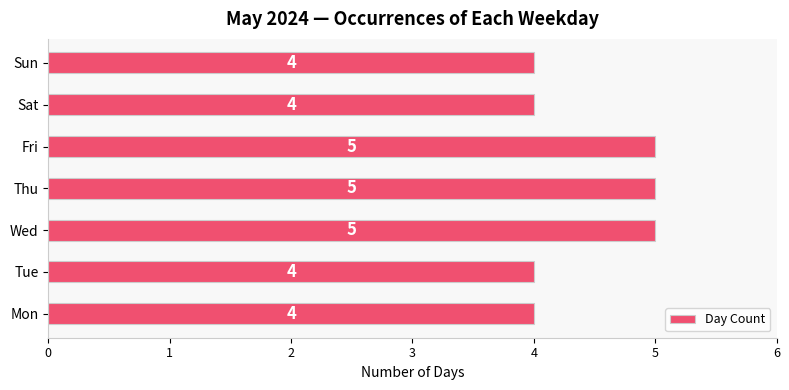

What is the ratio of the value at Fri to the value at Wed?

1.0